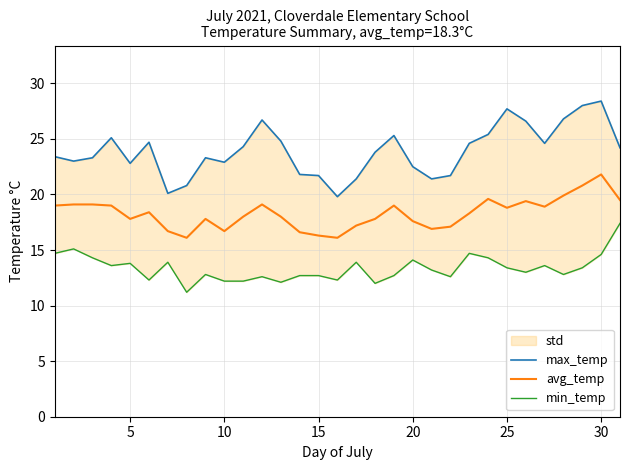

True or false: max_temp and avg_temp cross at least once.

False